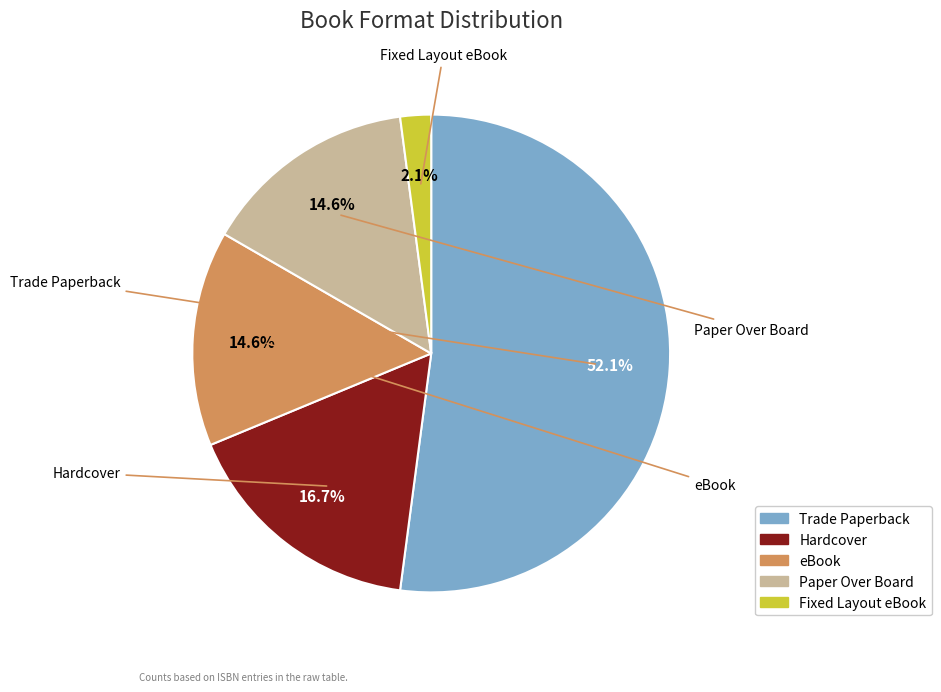

Which has a higher value, Paper Over Board or Fixed Layout eBook?

Paper Over Board